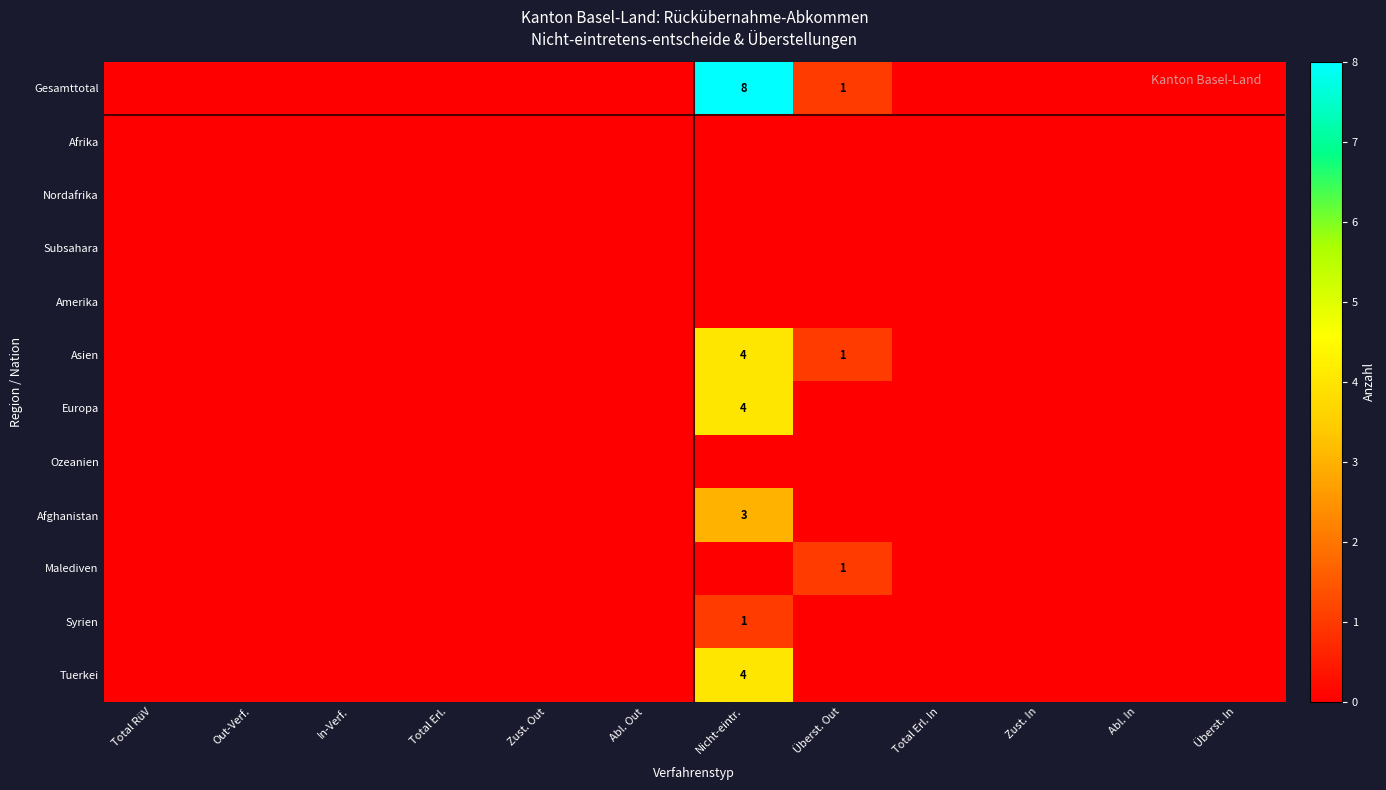

Which series has the largest range (max minus min)?

Gesamttotal